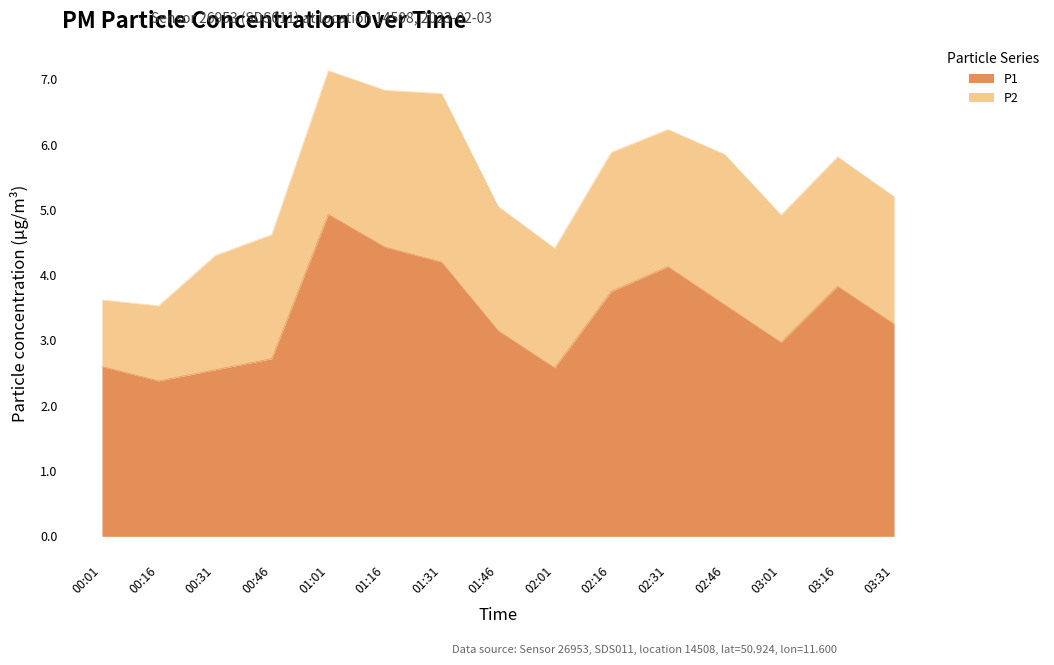

True or false: the data shows 5.6 at 02:31.

False